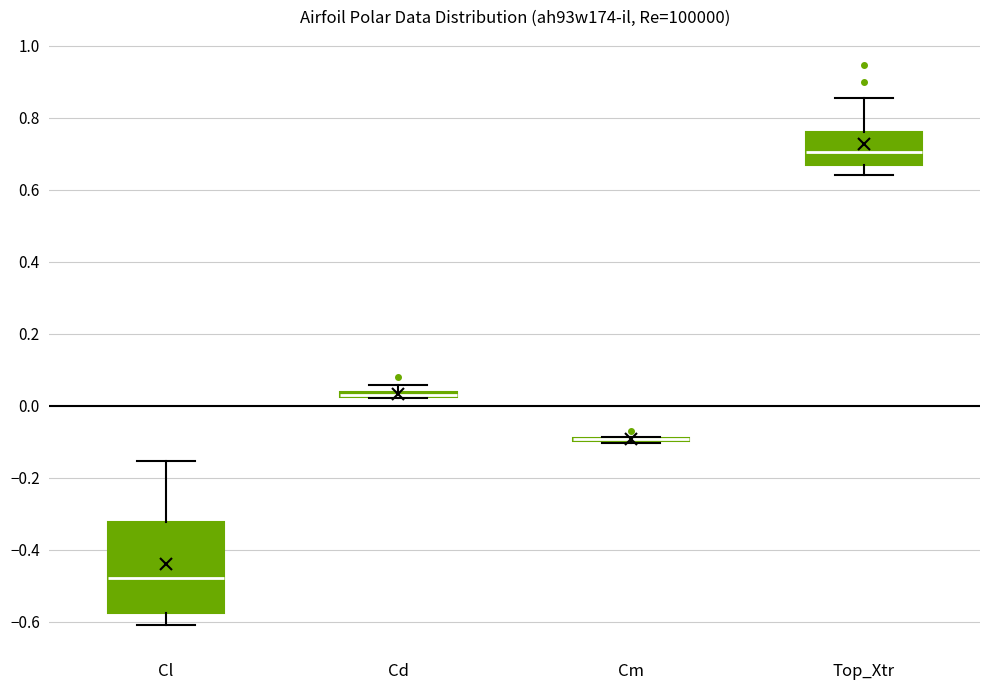

Which box is the tallest, from its lower edge to its upper edge?

Cl